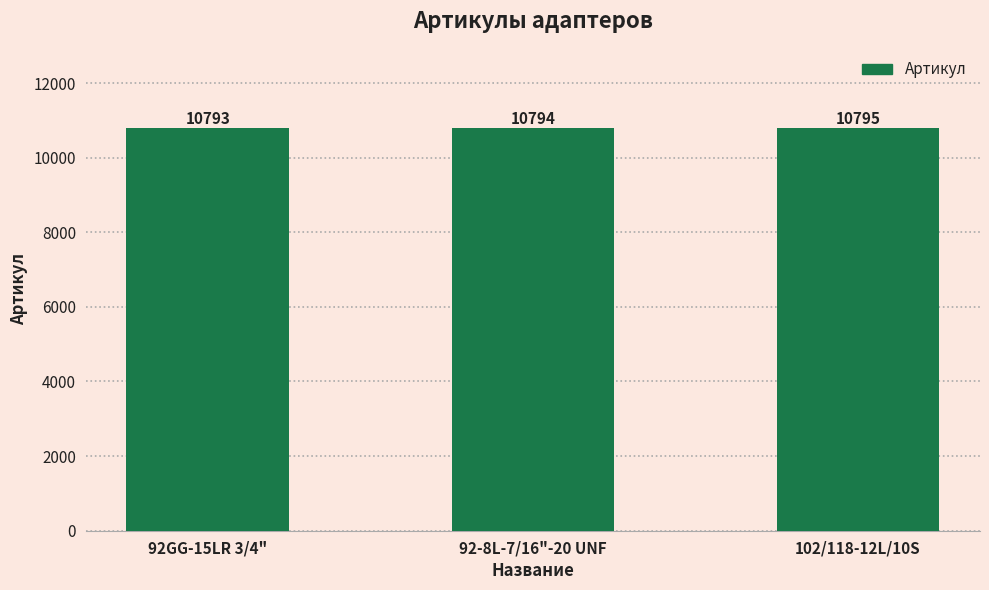

What position from the right is 92GG-15LR 3/4"?

3